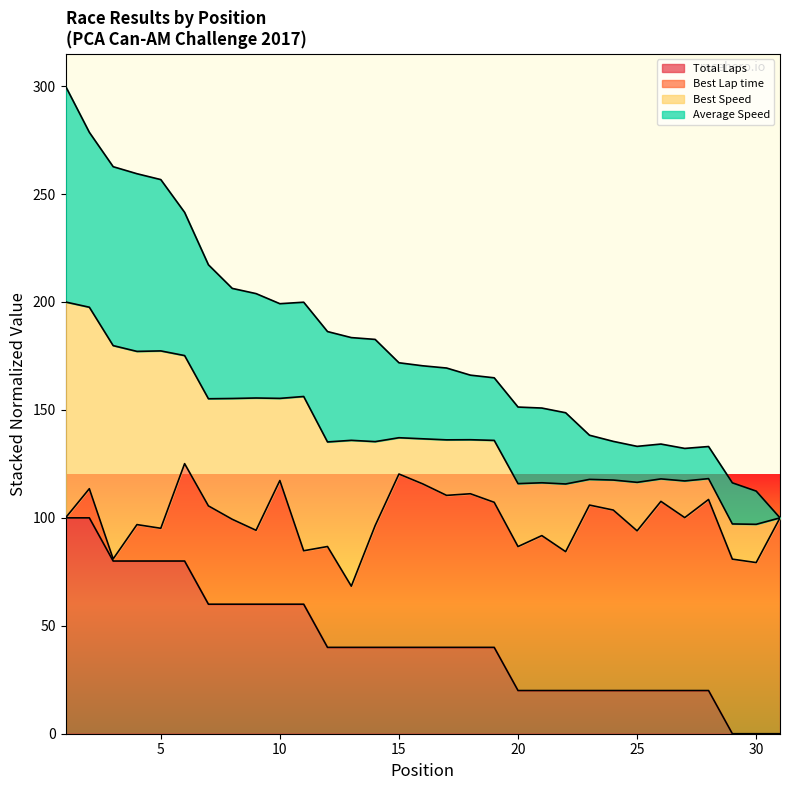

Which has a higher value, 31 or 21?

21